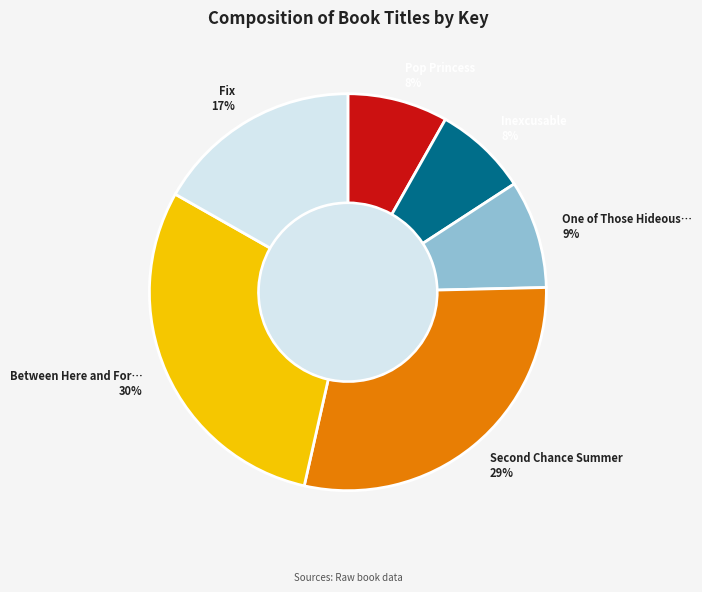

Is there a majority slice in this chart?

No